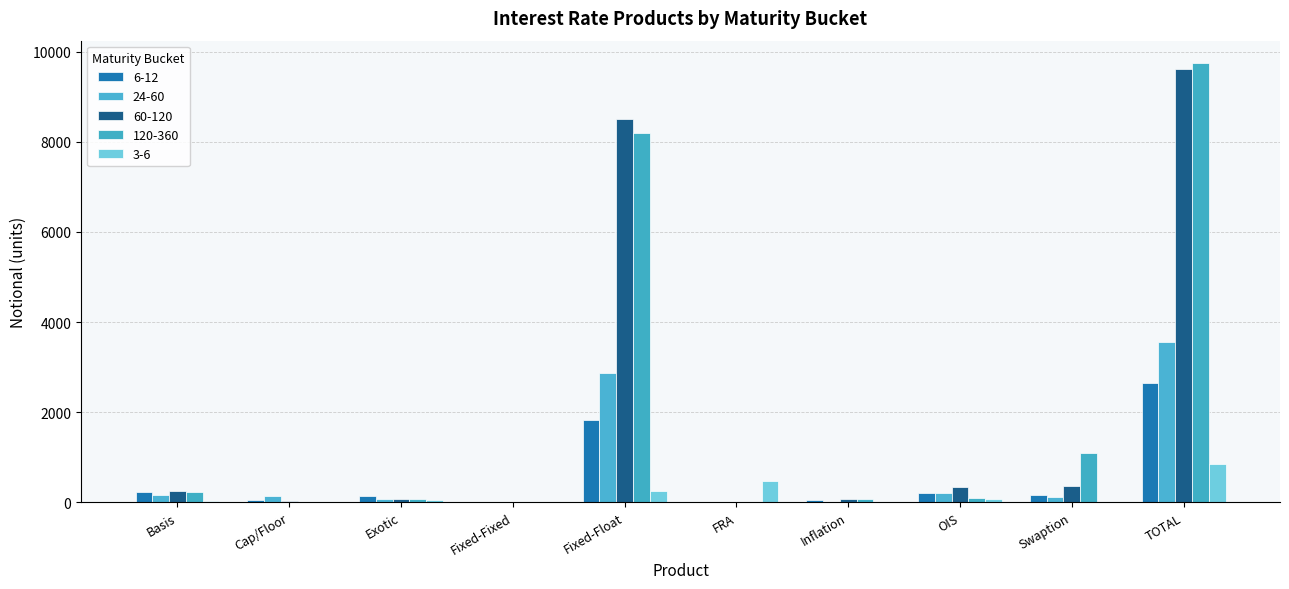

Count the number of categories in the chart.

10